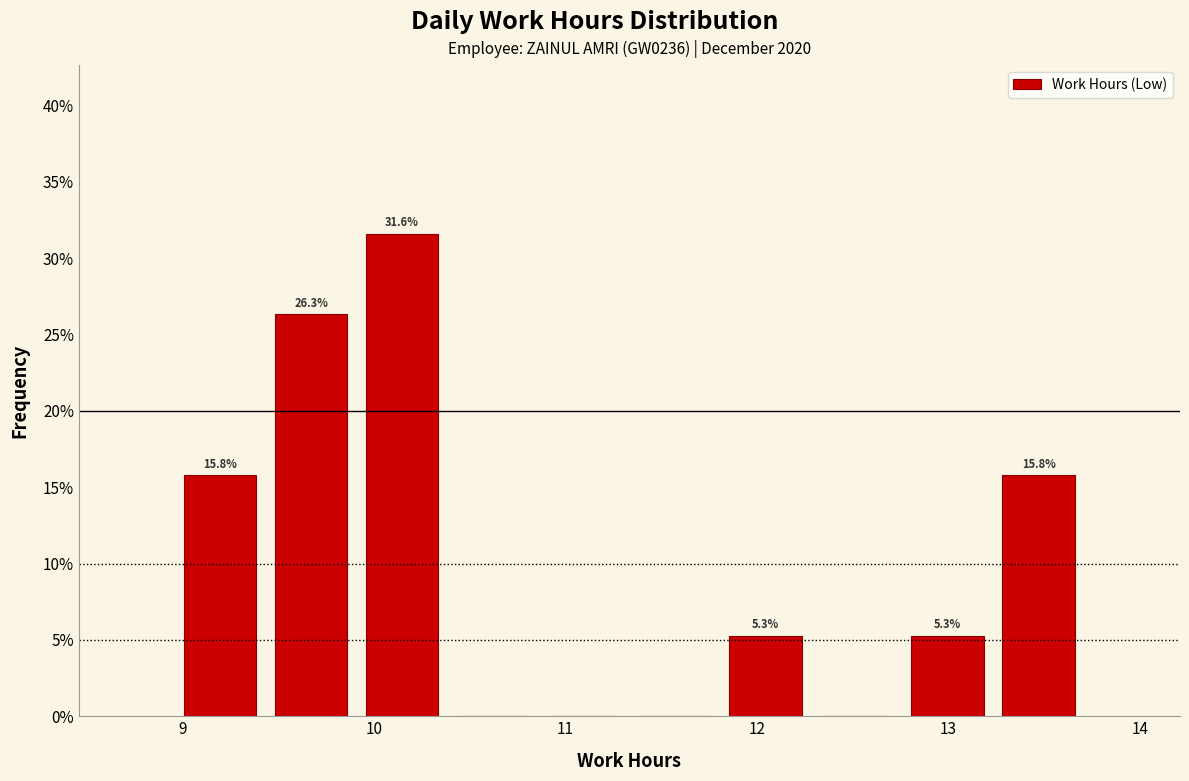

Over which range of the x-axis is the bar tallest?

9.9 to 10.4